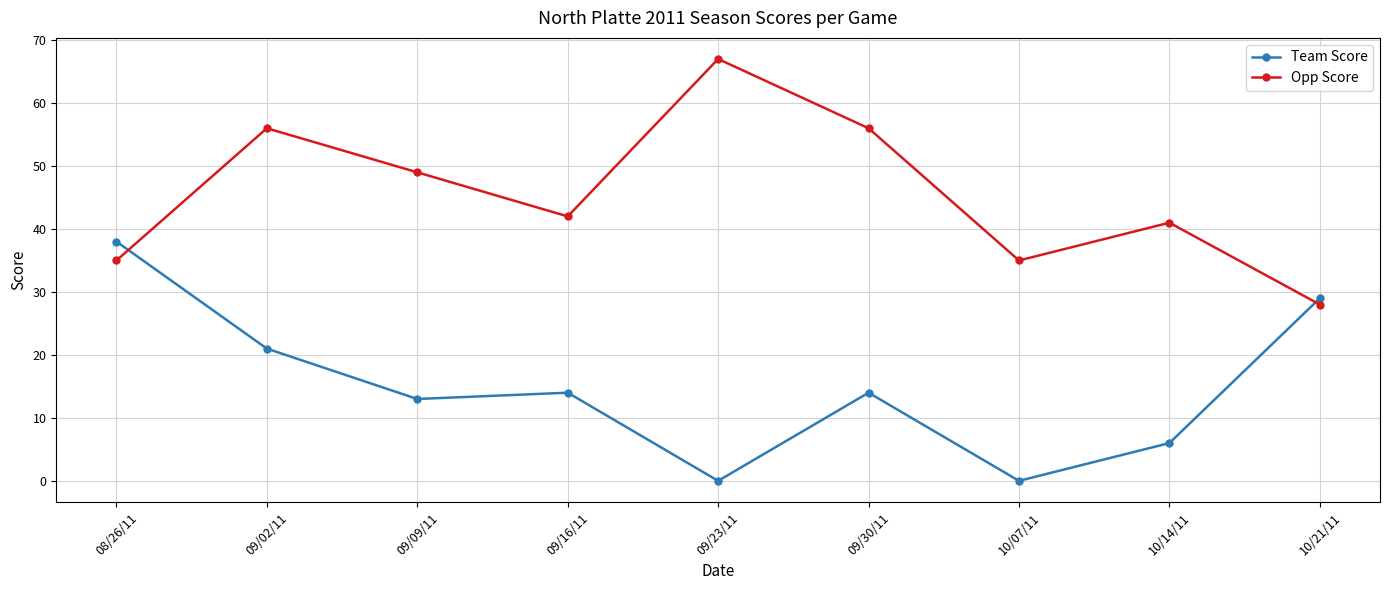

What is the sum of the Opp Score values at 10/21/11 and 09/30/11?

84